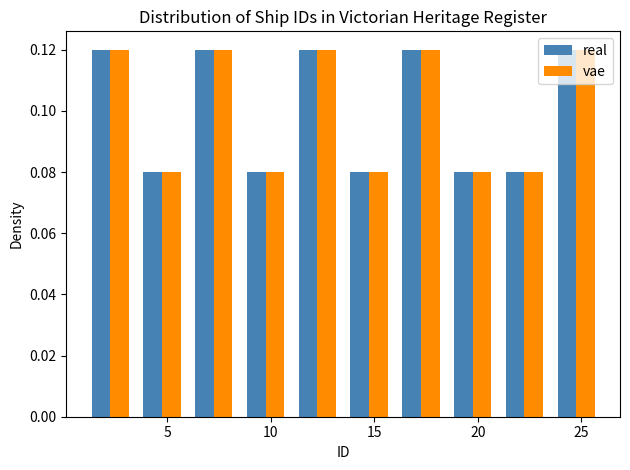

Reading left to right, list every range on the x-axis with the height of the bar of each series over it. The values are not printed on the chart, so give them approximately, as read against the axis.

1.0 to 3.5: real=0.12	vae=0.12
3.5 to 6.0: real=0.08	vae=0.08
6.0 to 8.5: real=0.12	vae=0.12
8.5 to 11.0: real=0.08	vae=0.08
11.0 to 13.5: real=0.12	vae=0.12
13.5 to 16.0: real=0.08	vae=0.08
16.0 to 18.5: real=0.12	vae=0.12
18.5 to 21.0: real=0.08	vae=0.08
21.0 to 23.5: real=0.08	vae=0.08
23.5 to 26.0: real=0.12	vae=0.12